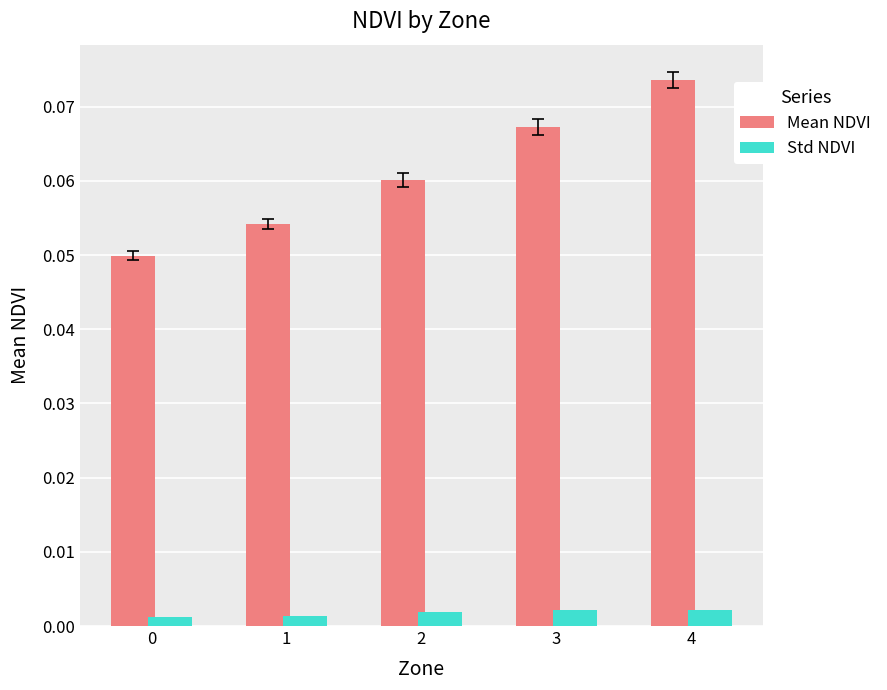

Which series changed the most between 1 and 2?

Mean NDVI